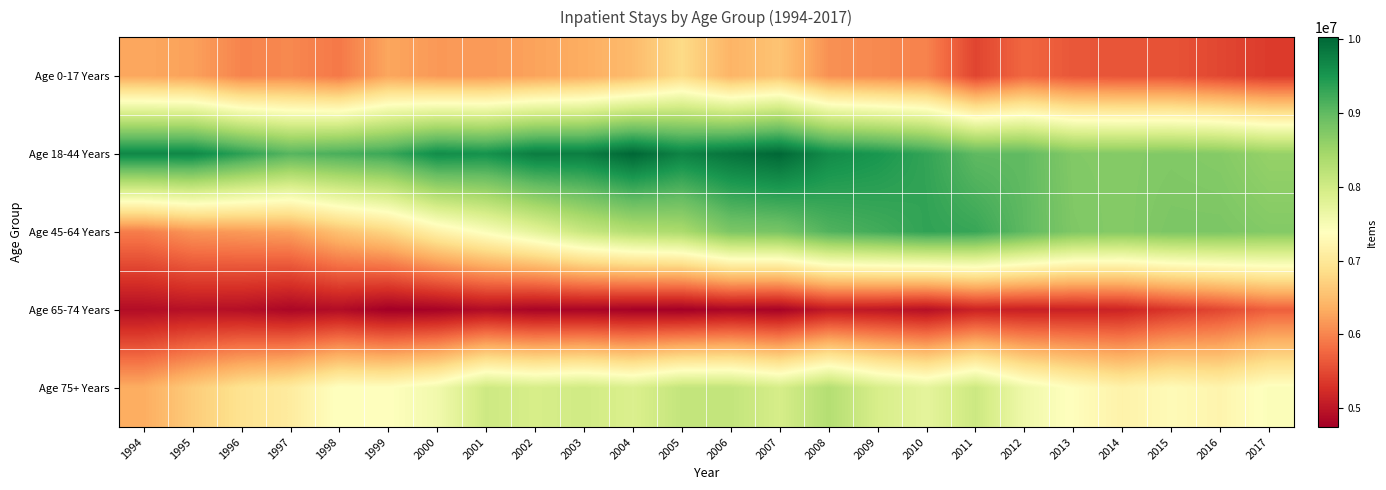

Reading left to right, transcribe all the data shown in this chart.

Age 0-17 Years: 1994=6282844.3	1995=6238789.8	1996=5995693.0	1997=6030457.0	1998=5901094.0	1999=6277060.0	2000=6168113.0	2001=6170456.0	2002=6250719.0	2003=6343801.0	2004=6480867.0	2005=6814511.0	2006=6411362.0	2007=6563709.0	2008=6102827.0	2009=6037193.0	2010=5985888.0	2011=5460644.0	2012=5755617.0	2013=5620416.0	2014=5595114.0	2015=5587970.0	2016=5479699.0	2017=5375836.0
Age 18-44 Years: 1994=9671061.9	1995=9672737.7	1996=9367034.0	1997=9074287.0	1998=9167441.0	1999=9267405.0	2000=9617360.0	2001=9552510.0	2002=9788215.0	2003=9772014.0	2004=10025580.0	2005=9718890.0	2006=9880799.0	2007=10013580.0	2008=9625113.0	2009=9505053.0	2010=9315224.0	2011=9009023.0	2012=8996393.0	2013=8727809.0	2014=8714895.0	2015=8738185.0	2016=8707323.0	2017=8569789.0
Age 45-64 Years: 1994=5941449.4	1995=6133192.9	1996=6176629.0	1997=6226757.0	1998=6543389.0	1999=6755049.0	2000=7159251.0	2001=7445082.0	2002=7747988.0	2003=8086876.0	2004=8292513.0	2005=8372603.0	2006=8779078.0	2007=8811912.0	2008=9105327.0	2009=9209035.0	2010=9334145.0	2011=9283947.0	2012=9011427.0	2013=8753270.0	2014=8709298.0	2015=8782484.0	2016=8784564.0	2017=8721412.0
Age 65-74 Years: 1994=4902929.8	1995=4944164.5	1996=4922974.0	1997=4827842.0	1998=4898646.0	1999=4745438.0	2000=4783066.0	2001=4893206.0	2002=4801167.0	2003=4814791.0	2004=4771465.0	2005=4748551.0	2006=4827894.0	2007=4785317.0	2008=5037982.0	2009=5012544.0	2010=4931415.0	2011=5130767.0	2012=5107220.0	2013=5124172.0	2014=5150467.0	2015=5331679.0	2016=5483806.0	2017=5692084.0
Age 75+ Years: 1994=6338523.2	1995=6648653.0	1996=6915958.0	1997=7063574.0	1998=7406057.0	1999=7385800.0	2000=7566375.0	2001=8030198.0	2002=7931355.0	2003=8002575.0	2004=7877287.0	2005=8138185.0	2006=8140606.0	2007=7940354.0	2008=8291909.0	2009=7921010.0	2010=7737266.0	2011=8048784.0	2012=7597484.0	2013=7364200.0	2014=7177303.0	2015=7315630.0	2016=7212919.0	2017=7437622.0